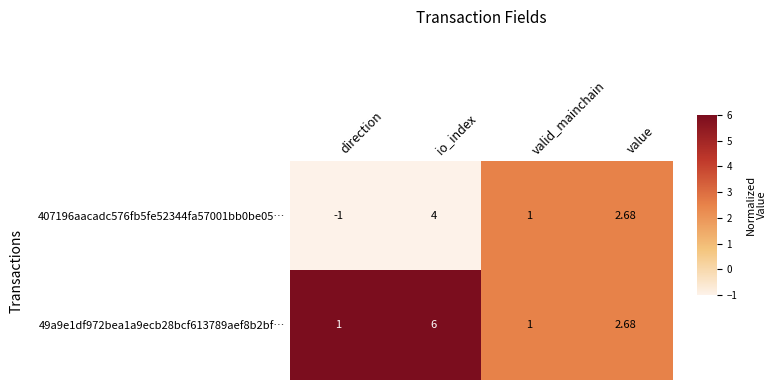

How many data points in 49a9e1df972bea1a9ecb28bcf613789aef8b2bf… are less than 2?

2